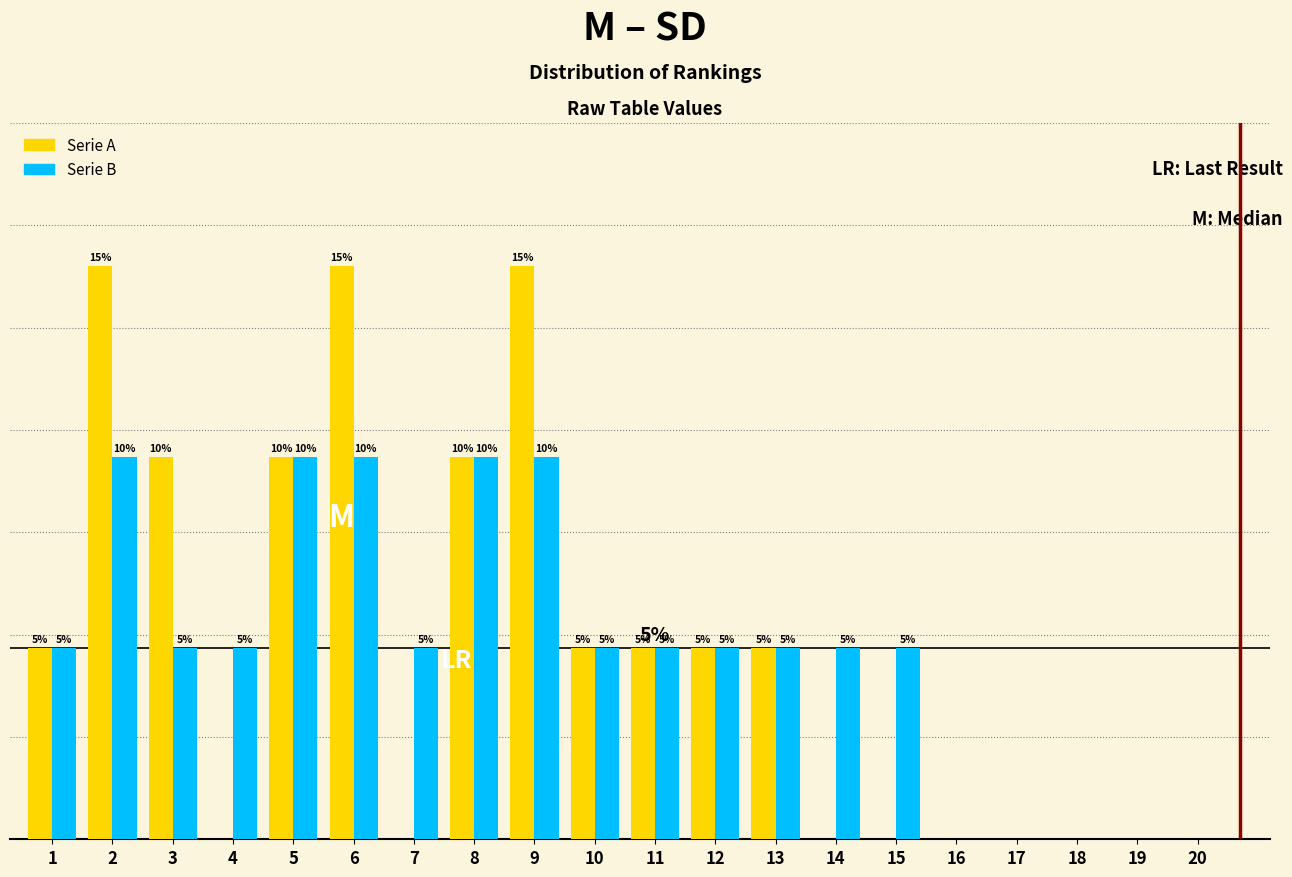

Which series changed the most between 4 and 18?

Serie B